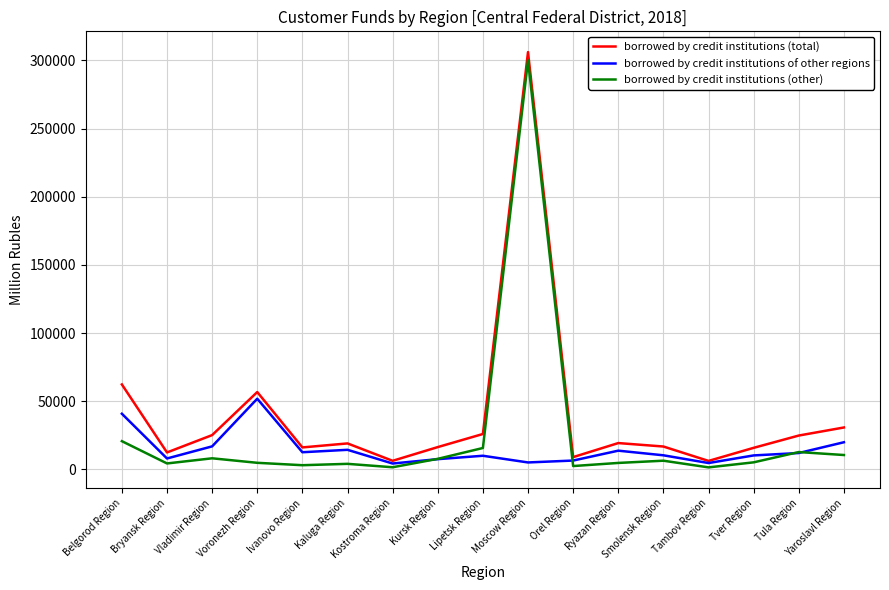

List the series in order of their peak value, highest first.

borrowed by credit institutions (total), borrowed by credit institutions (other), borrowed by credit institutions of other regions